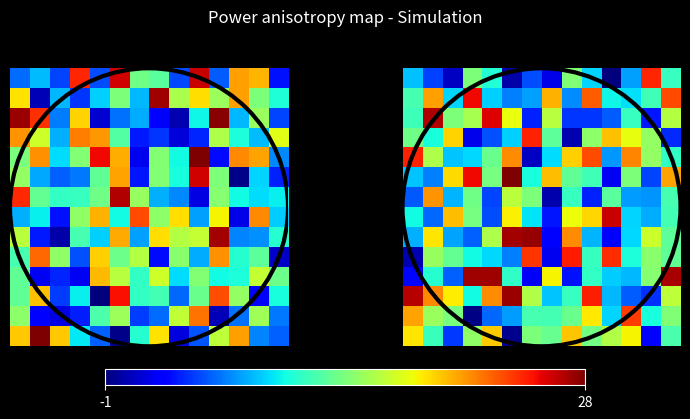

What is the maximum value shown in the chart?

28.0